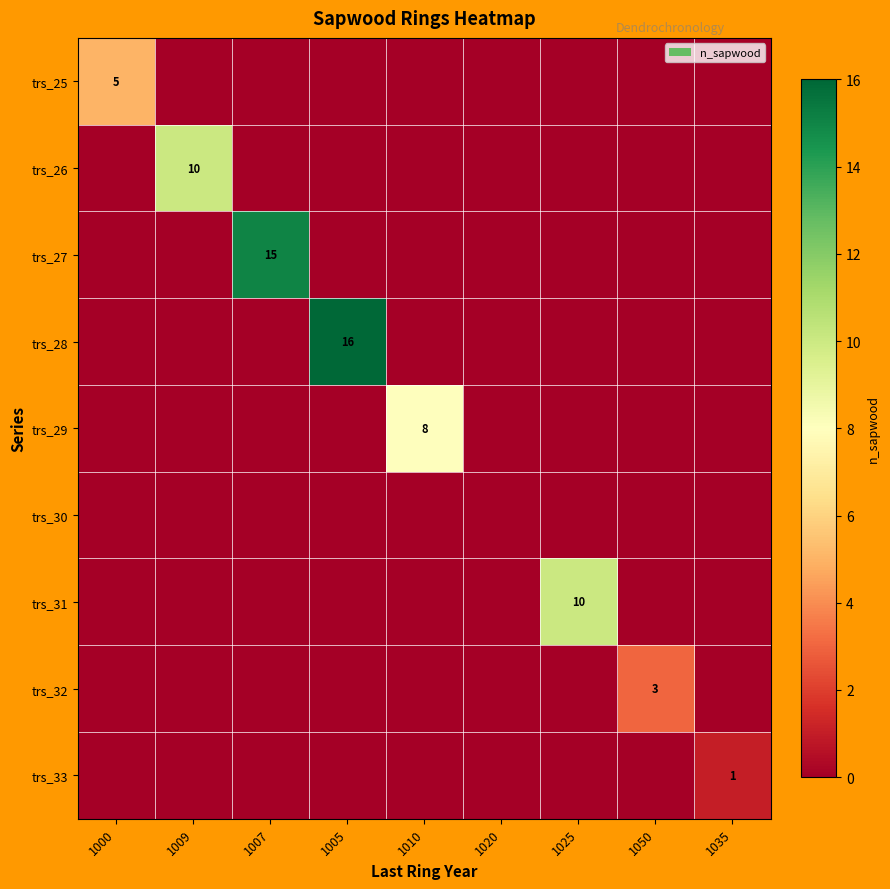

At which category is the sum across all series the highest?

1005